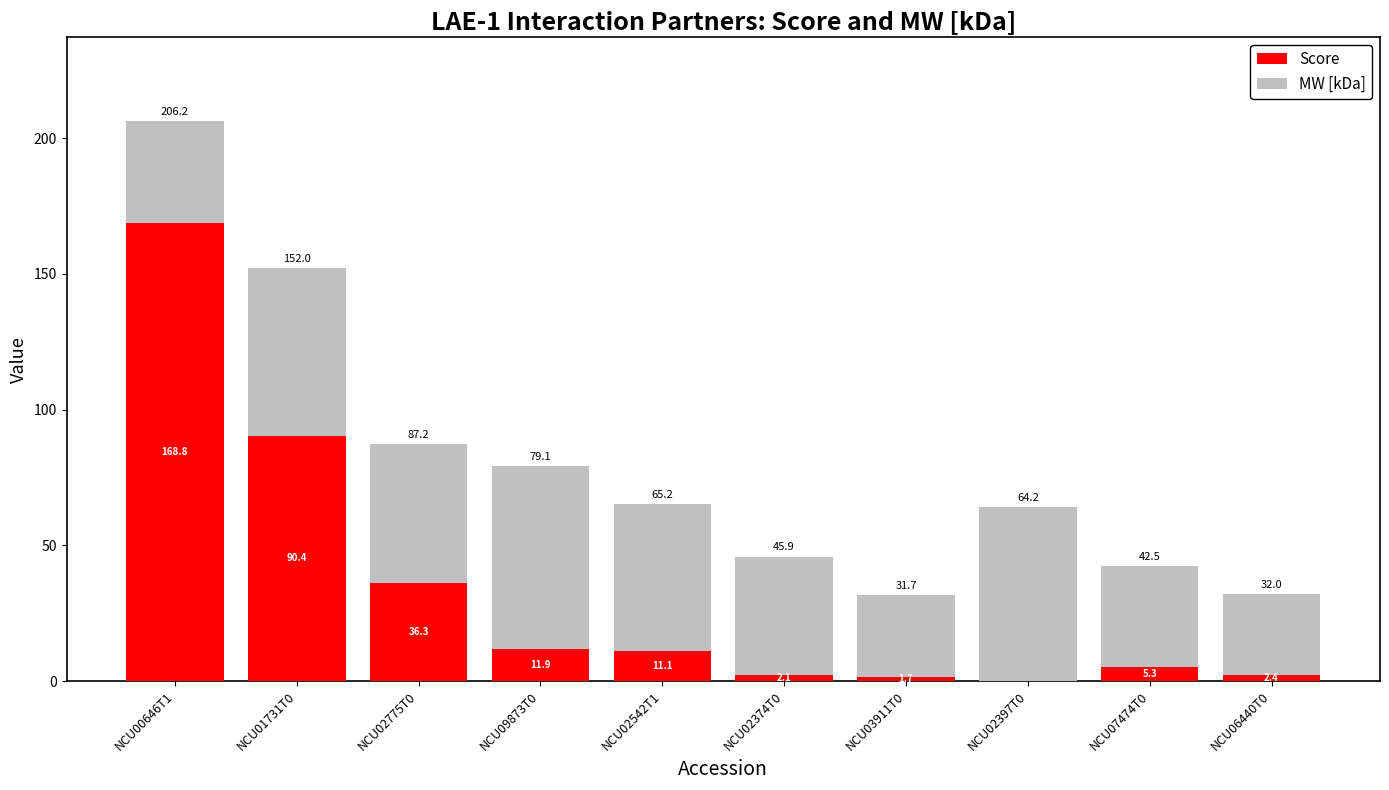

What is the total value across all series at NCU01731T0?

152.0